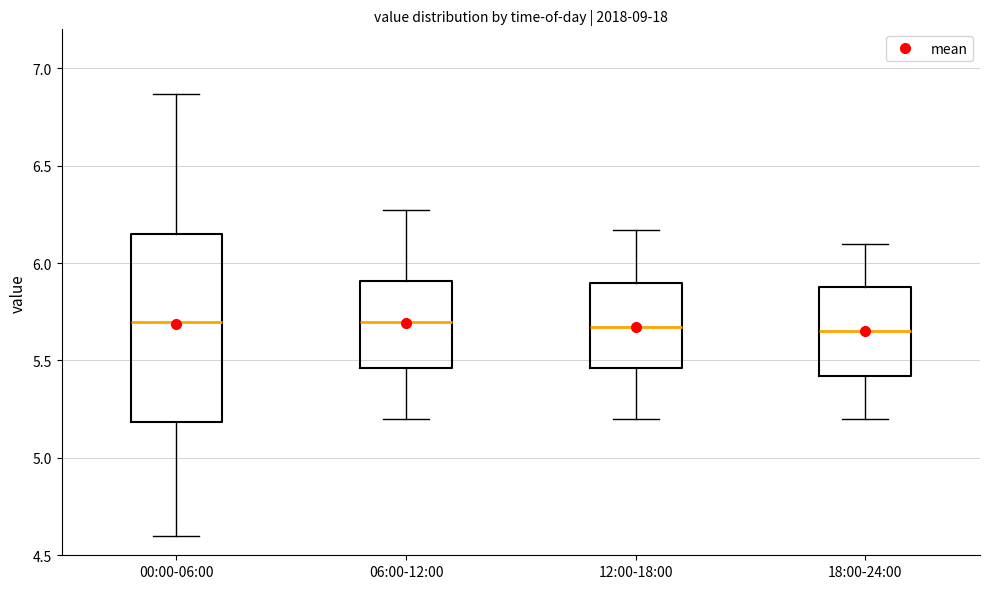

Reading left to right, transcribe this box plot: for each box, give where its median line is, the range the box spans, and where its two whiskers end, as read against the y-axis. The values are not printed on the chart, so give them approximately, as read against the axis.

00:00-06:00: median 5.70, box 5.20 to 6.15, whiskers 4.60 to 6.85
06:00-12:00: median 5.70, box 5.45 to 5.90, whiskers 5.20 to 6.25
12:00-18:00: median 5.65, box 5.45 to 5.90, whiskers 5.20 to 6.15
18:00-24:00: median 5.65, box 5.40 to 5.90, whiskers 5.20 to 6.10